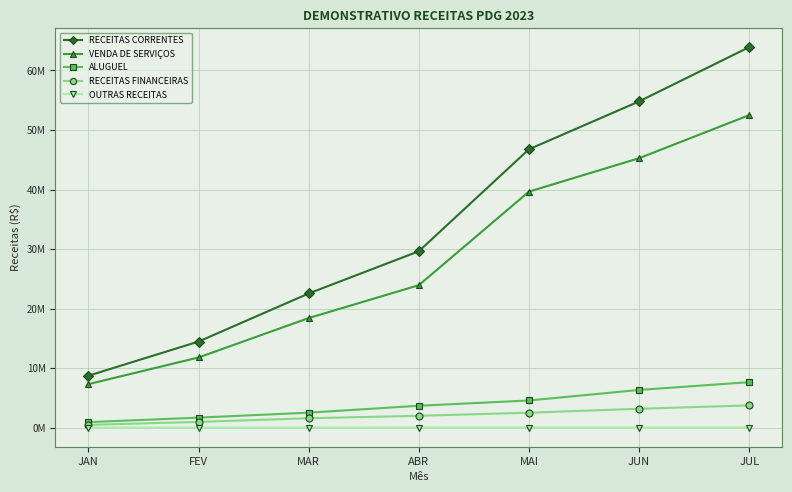

What position from the left is MAR?

3